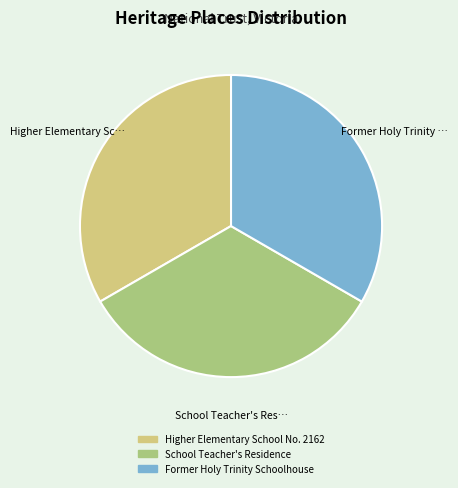

Do Higher Elementary School No. 2162 and School Teacher's Residence together represent more than half of the pie?

Yes